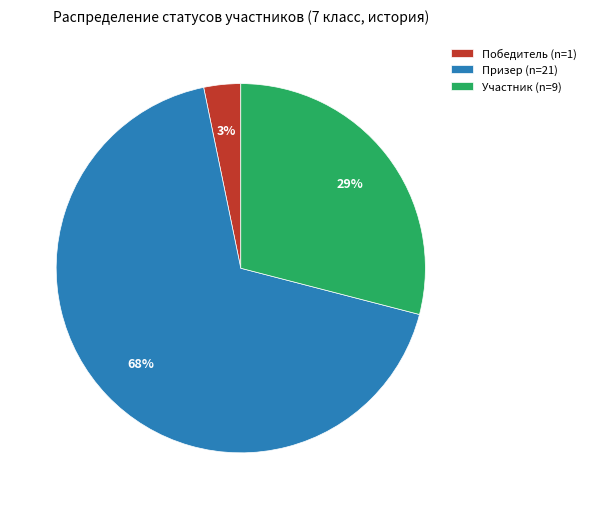

What is the majority slice?

Призер